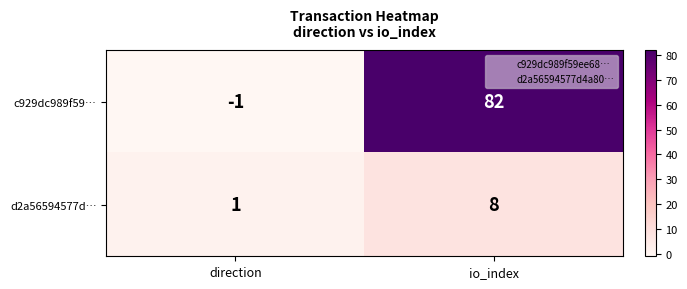

Rank the series by their maximum value, from lowest to highest.

d2a56594577d…, c929dc989f59…